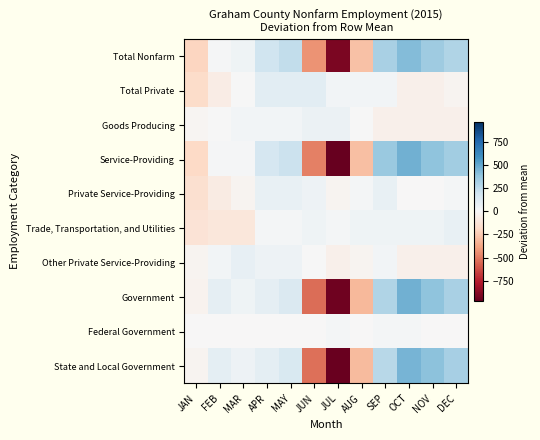

At which category is the sum across all series the highest?

OCT